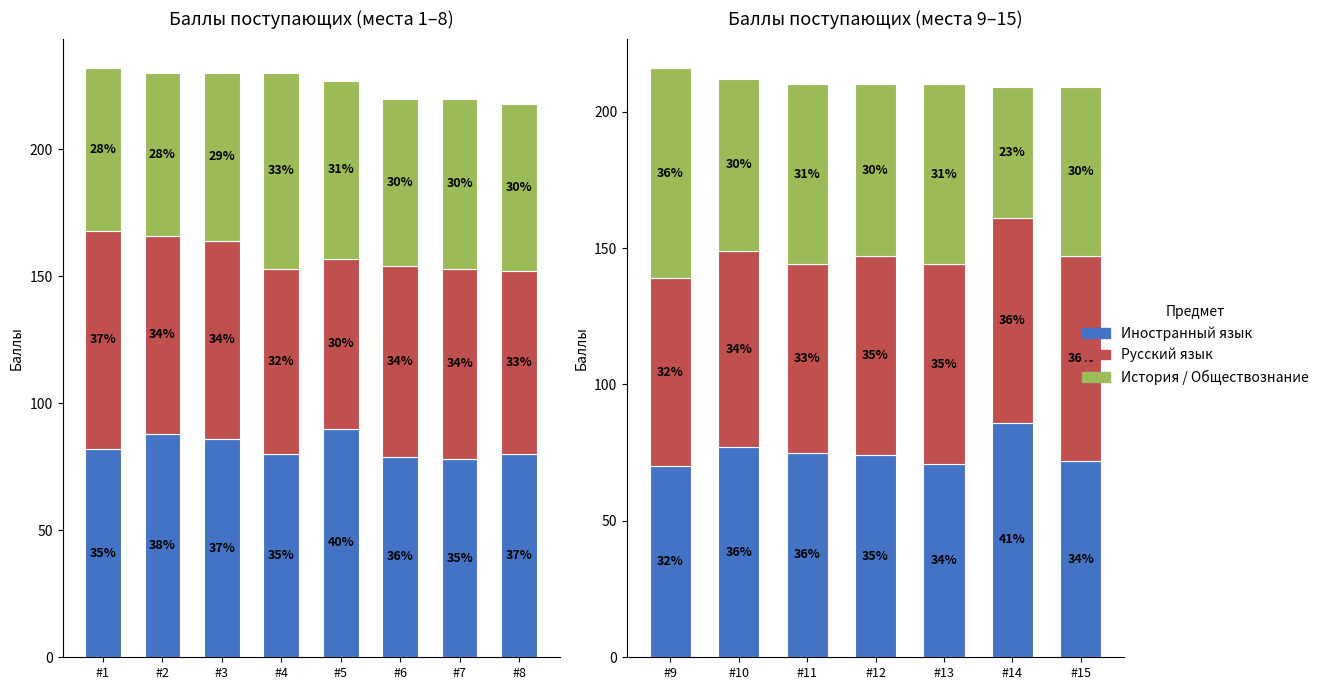

What is the average value of the Иностранный язык series?

75